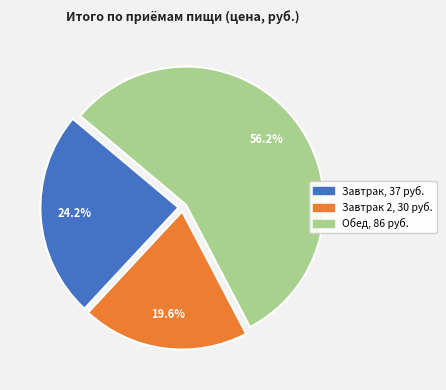

Is there a majority slice in this chart?

Yes